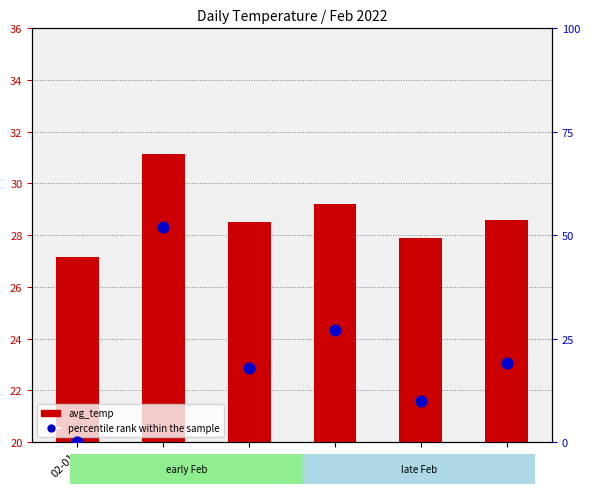

Which series has the widest spread of Y values?

percentile rank within the sample